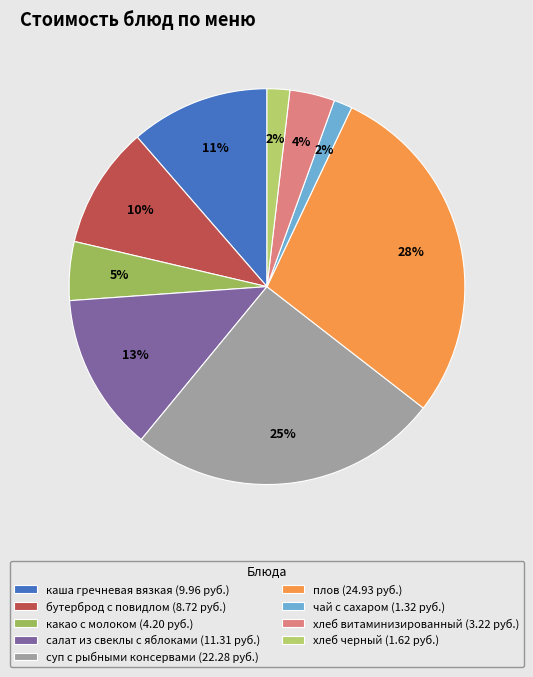

Which category has the biggest portion of the pie?

плов